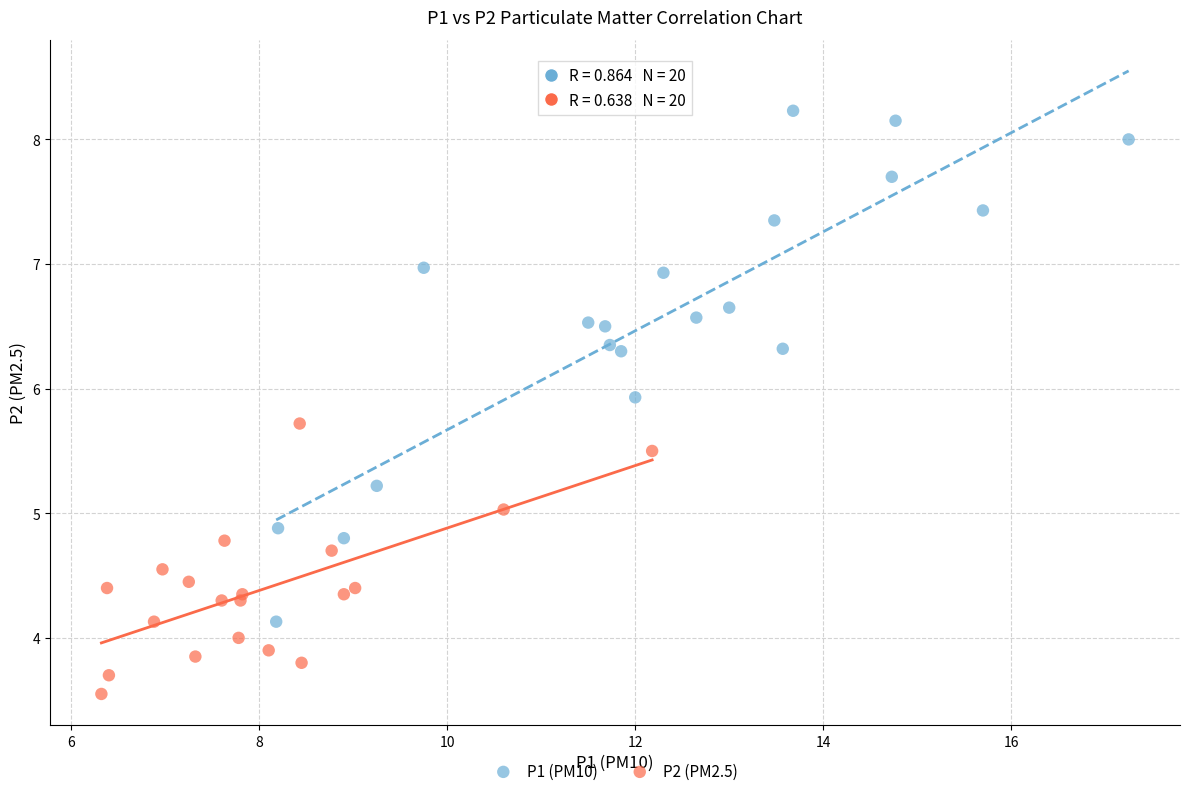

Which series reaches the maximum Y coordinate?

P1 (PM10)